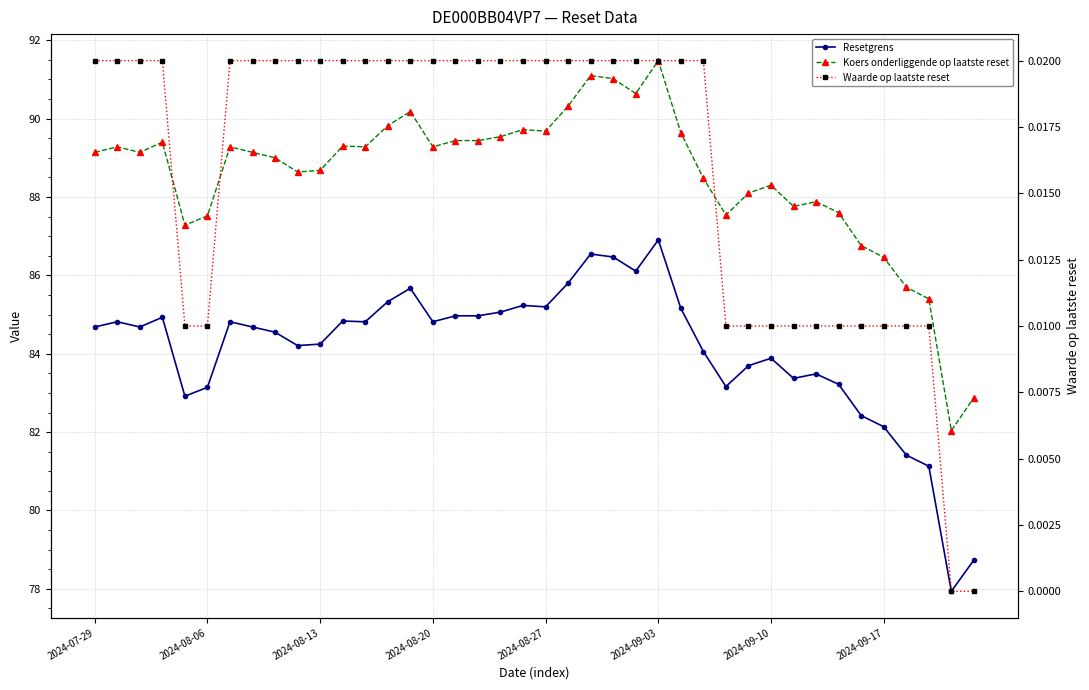

True or false: Resetgrens has more than 0 interior local peaks.

True